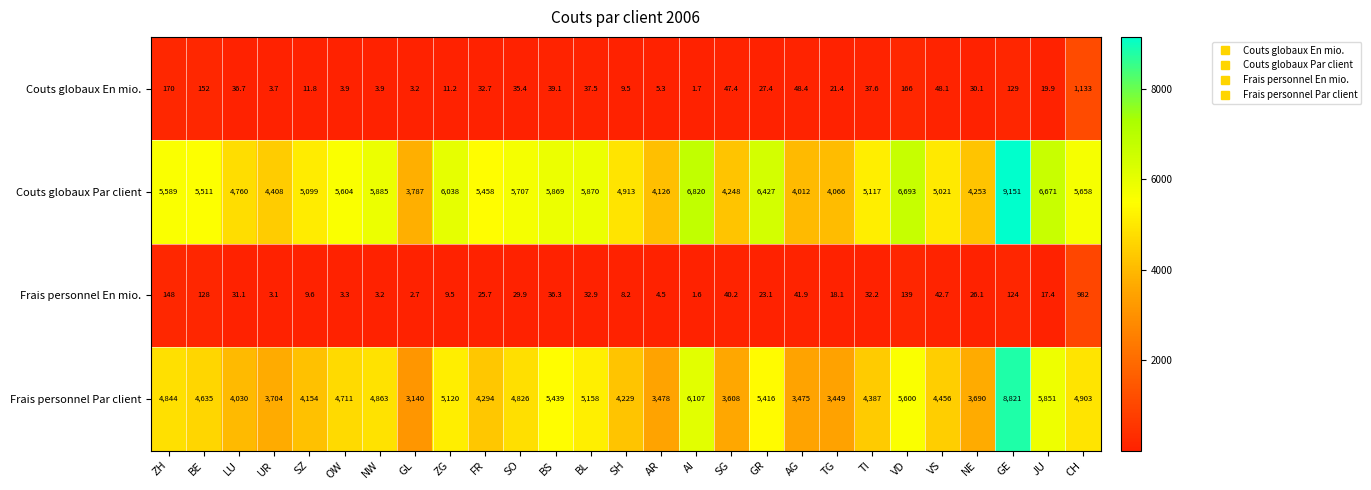

List the series in order of their peak value, highest first.

Couts globaux Par client, Frais personnel Par client, Couts globaux En mio., Frais personnel En mio.